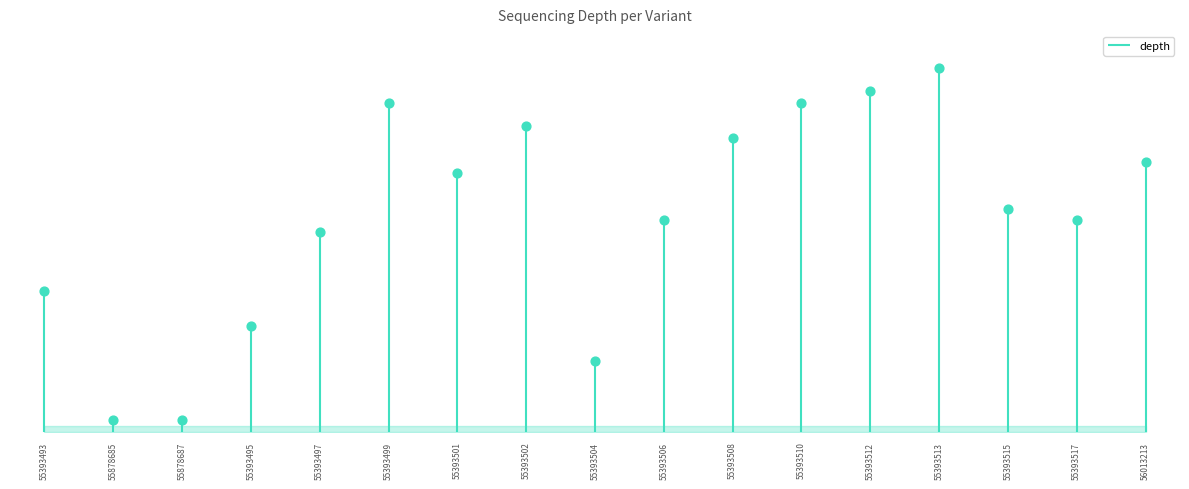

What is the change in value from 55393513 to 55393515?

-12